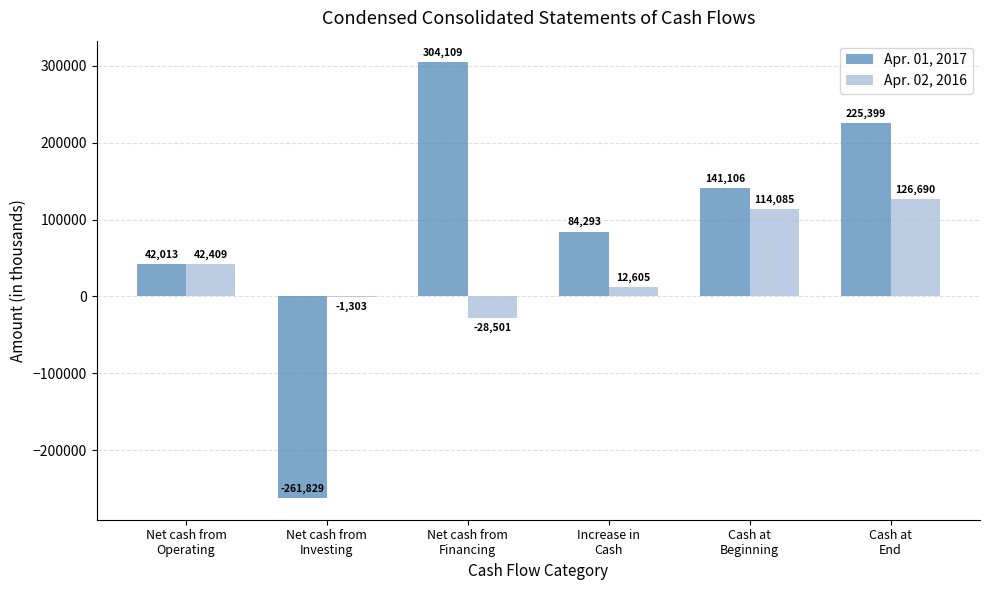

What is the highest value of the Apr. 01, 2017 series?

304109